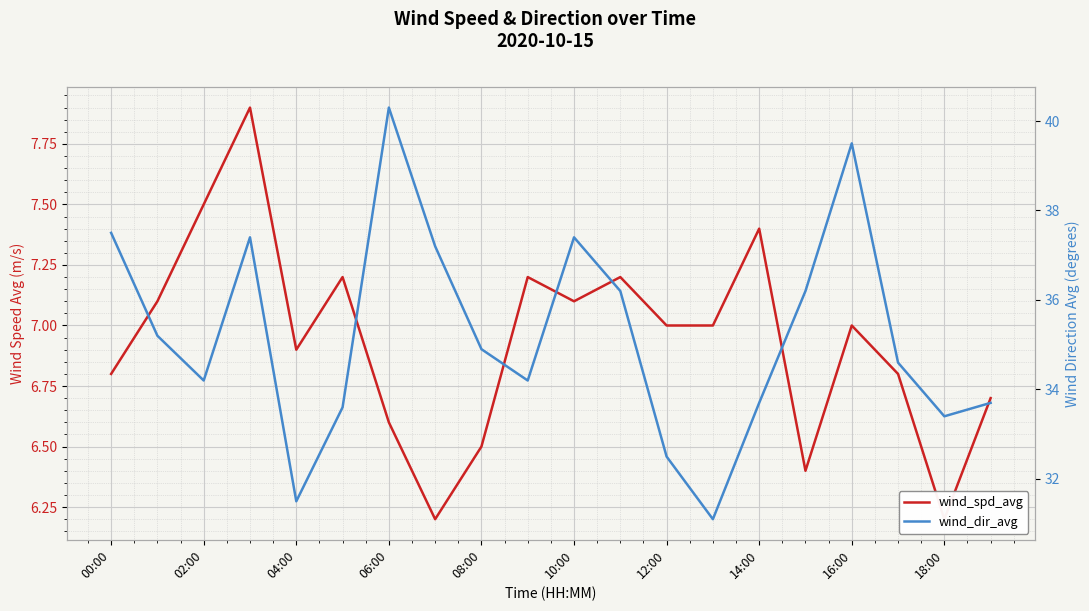

Which series has the largest total across all categories?

wind_dir_avg